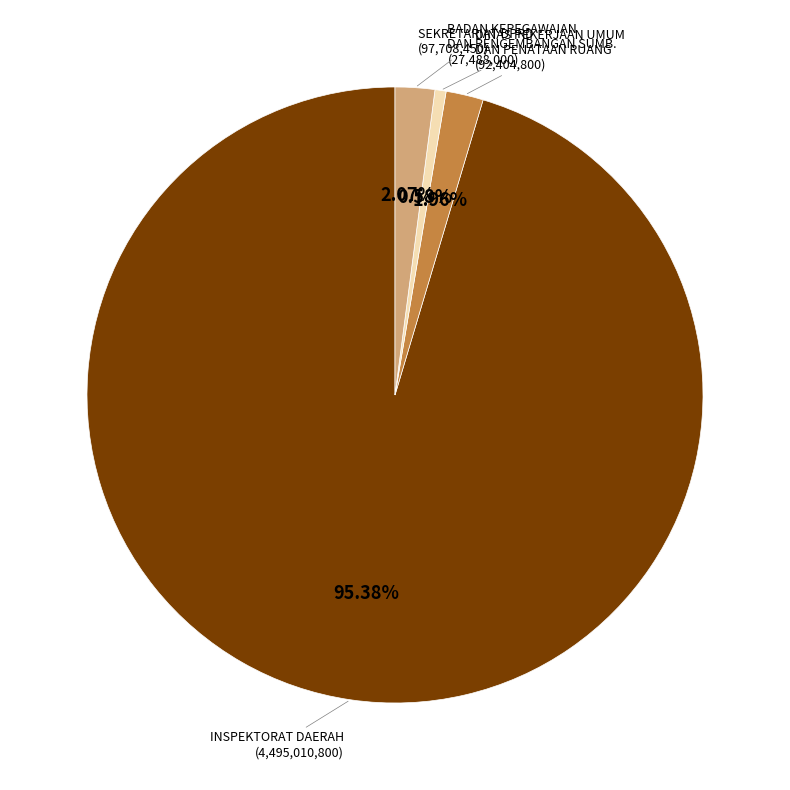

What is the majority slice?

INSPEKTORAT DAERAH